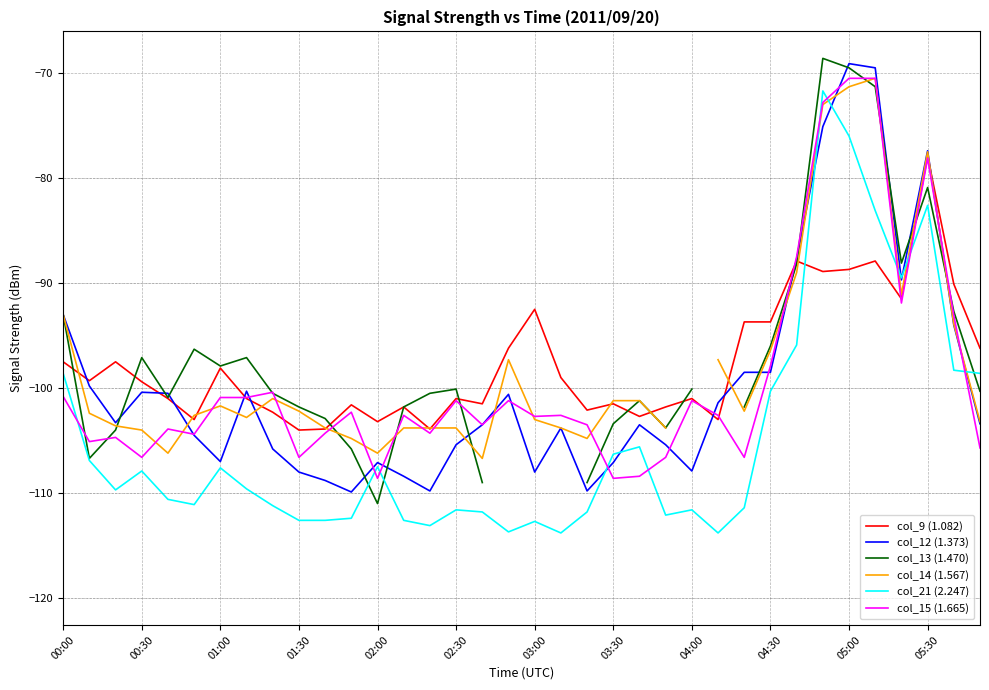

What is the spread (max minus min) of values at 26?

17.7